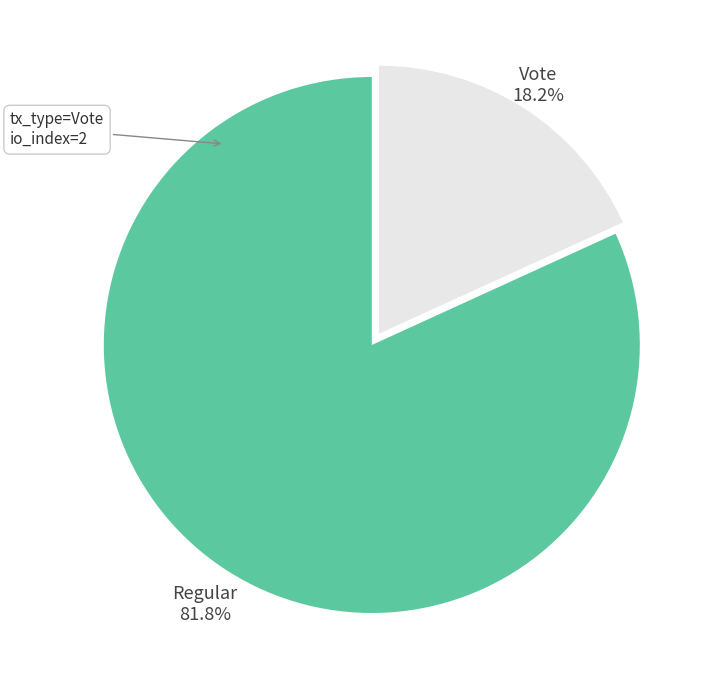

What is the majority slice?

Regular